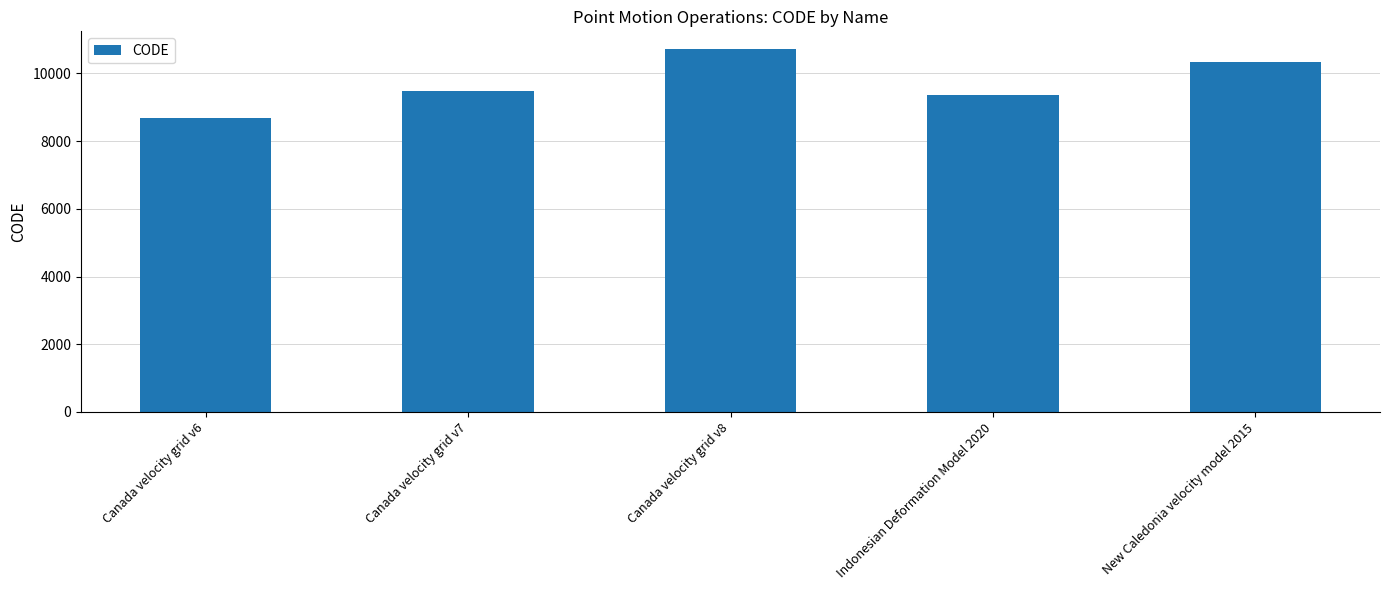

How many distinct data groups are displayed?

1